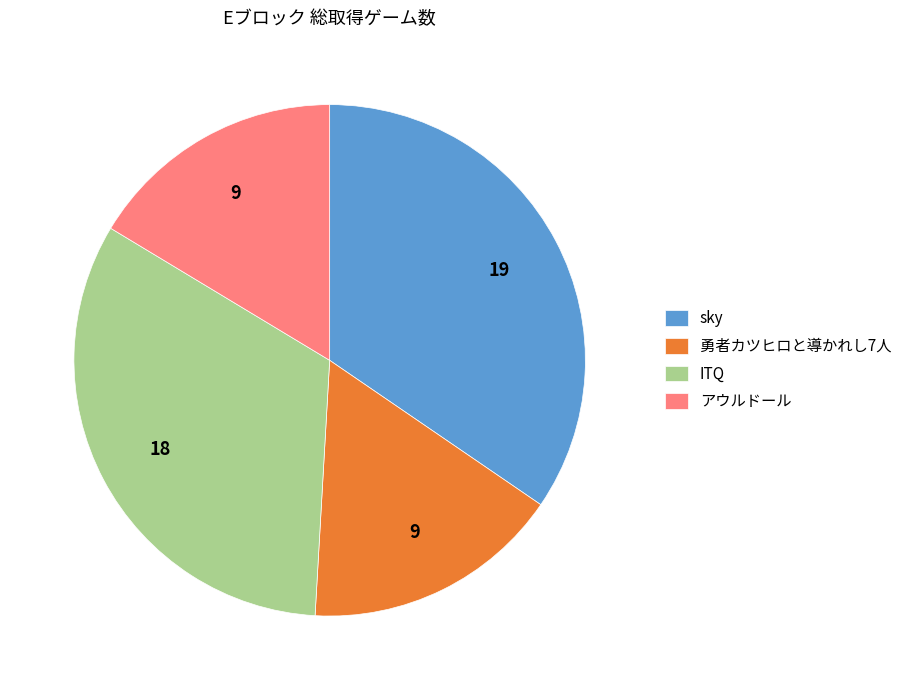

Which category has the biggest portion of the pie?

sky